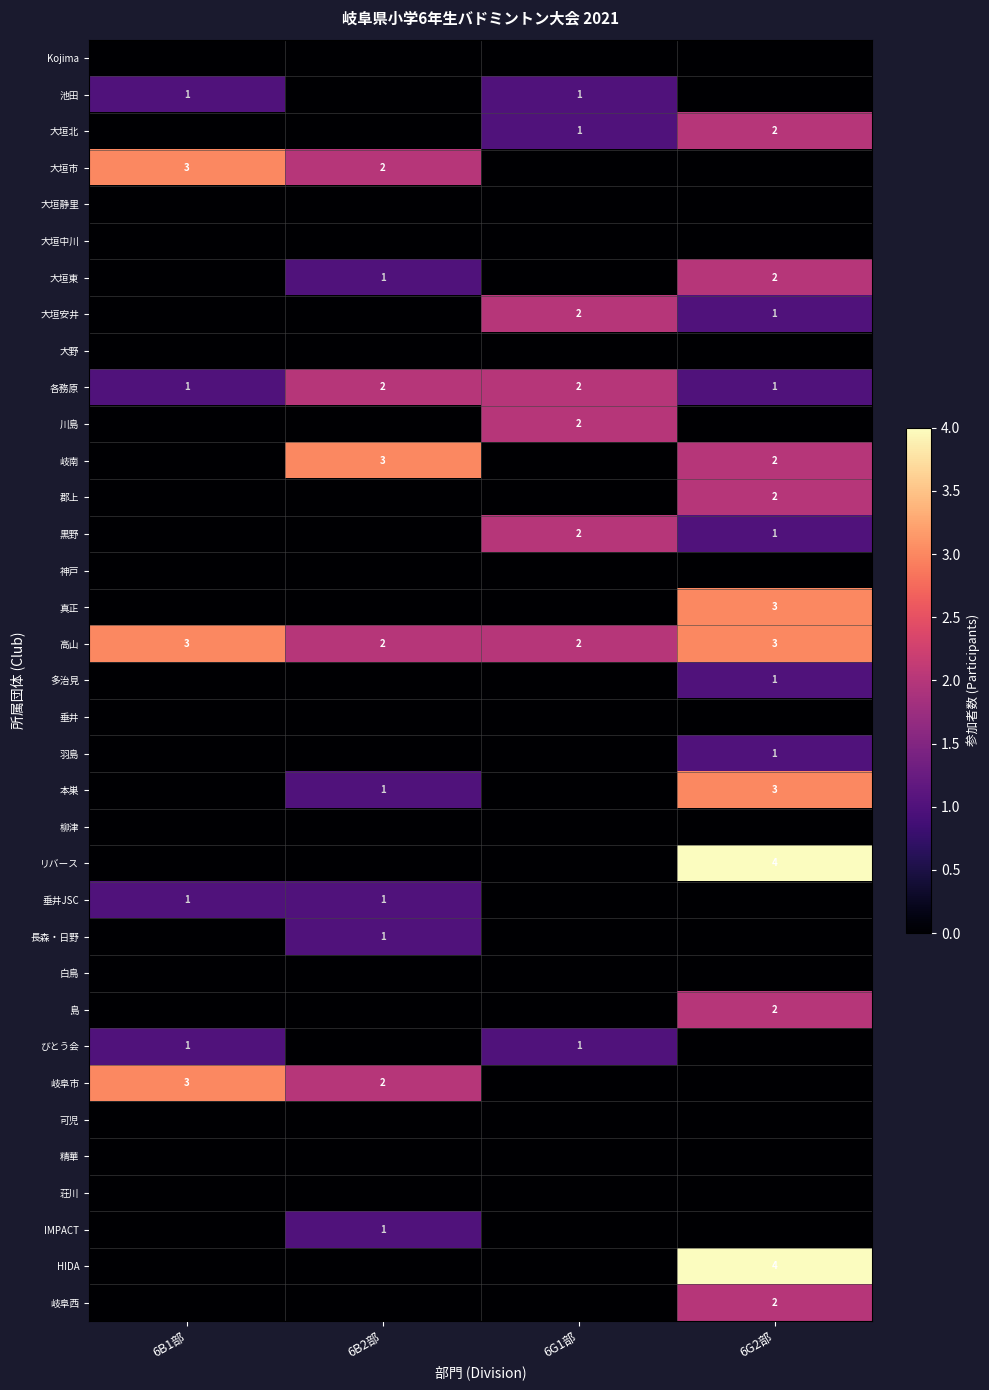

What is the sum of the 大垣市 values at 6B1部 and 6G1部?

3